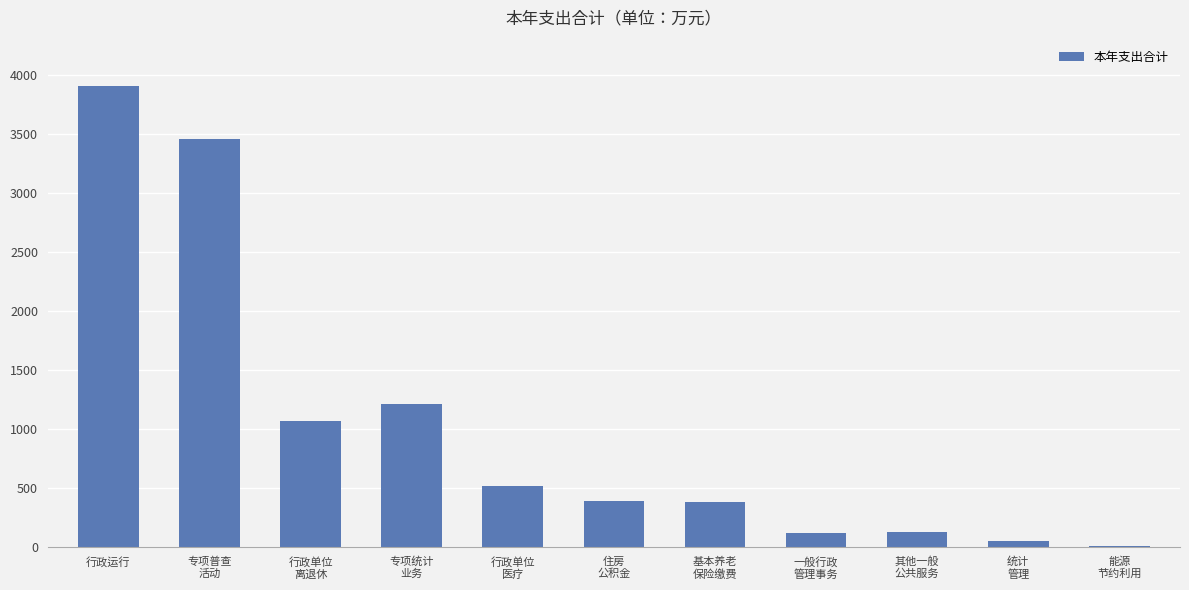

Approximately how many times larger is the value at 能源
节约利用 compared to 统计
管理?

0.2